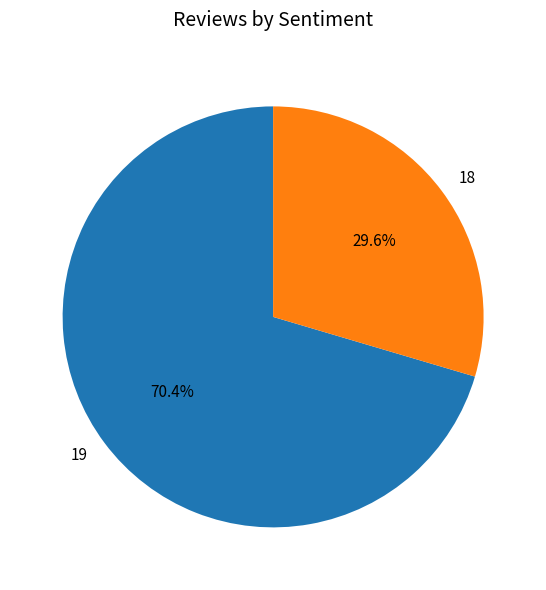

Do 18 and 19 together represent more than half of the pie?

Yes